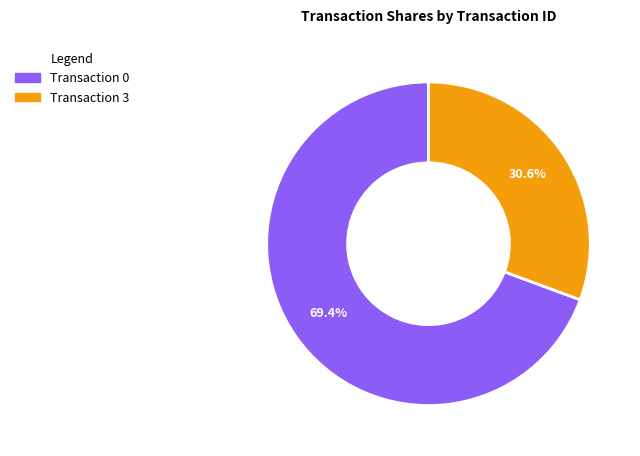

To the nearest percent, what is the average slice percentage?

50%